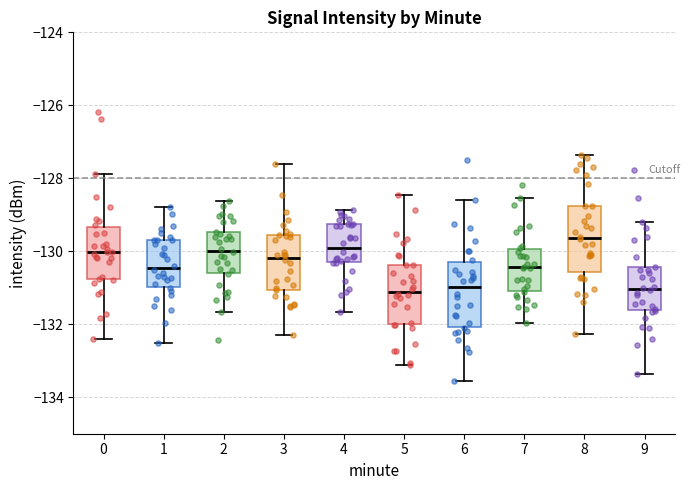

Where is the lower edge of the box at x = 2 on the y-axis? The values are not printed on the chart, so give them approximately, as read against the axis.

-130.6